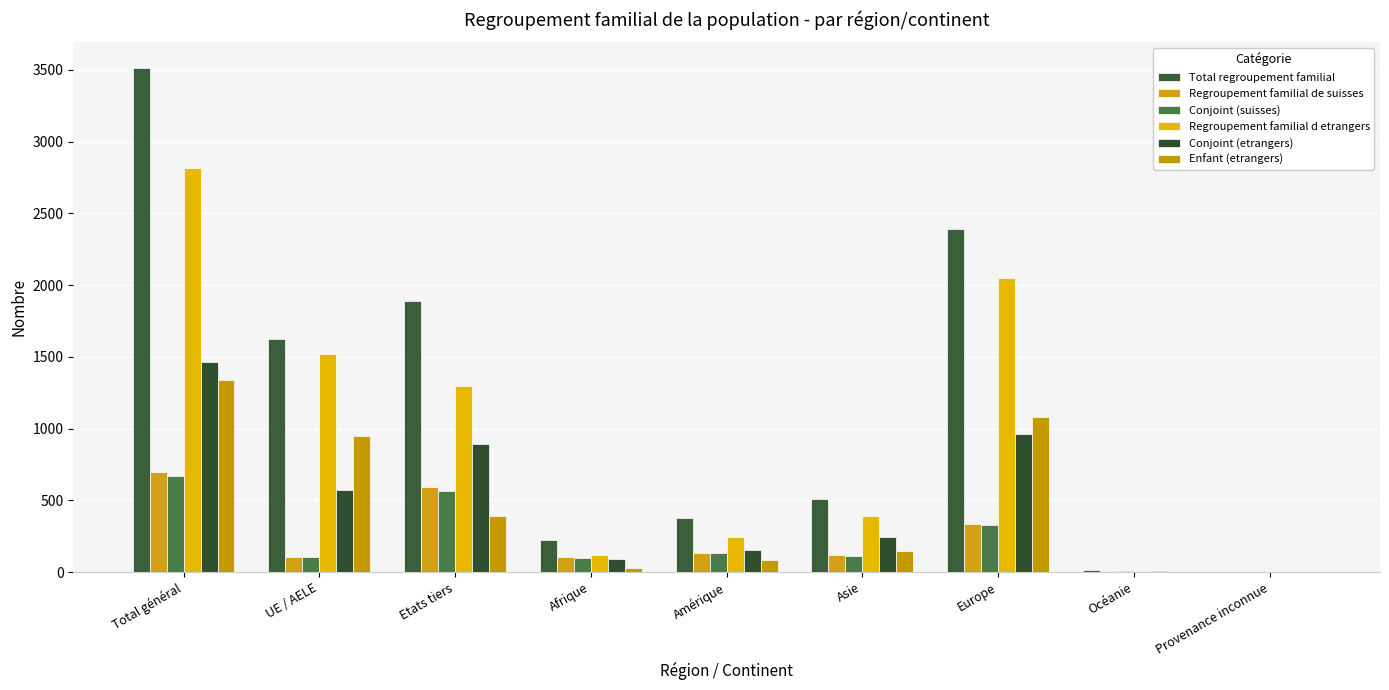

True or false: Enfant (etrangers) has a value of 1082 at Europe.

True